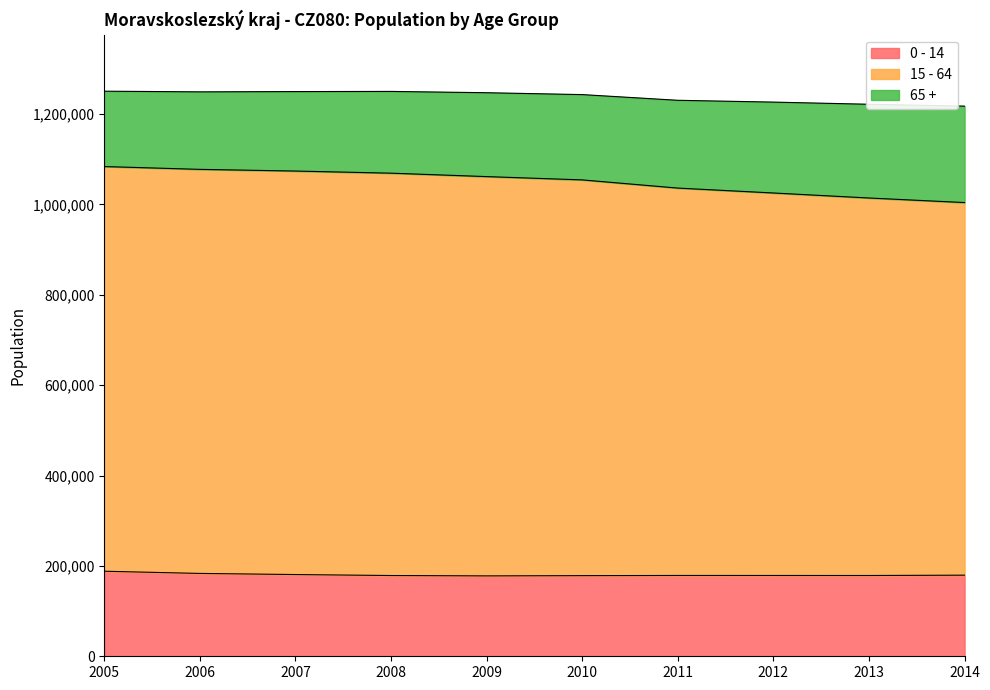

Is the value of 0 - 14 at 2014 greater than the value of 15 - 64 at 2007?

No